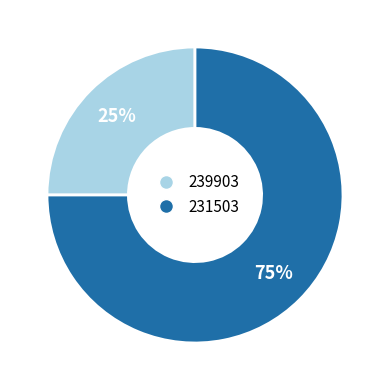

To the nearest percent, what portion does 239903 represent?

25%